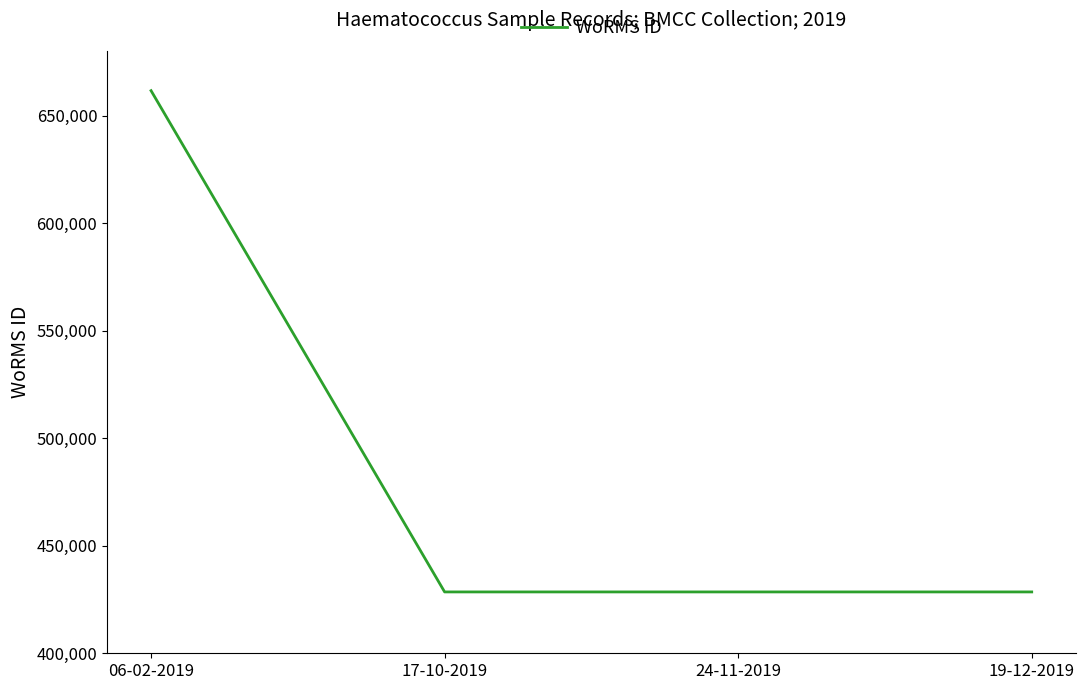

Approximately how many times larger is the value at 24-11-2019 compared to 17-10-2019?

1.0